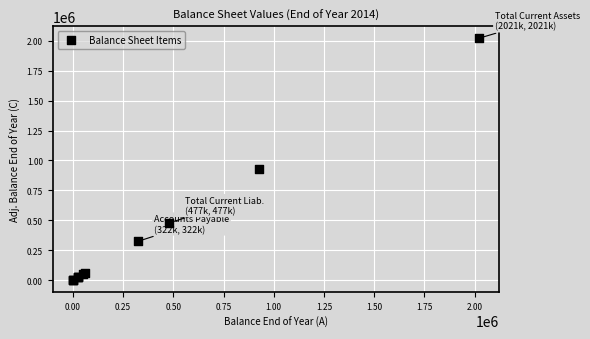

What Y value in the scatter plot is closest to 1010412?

924475.3